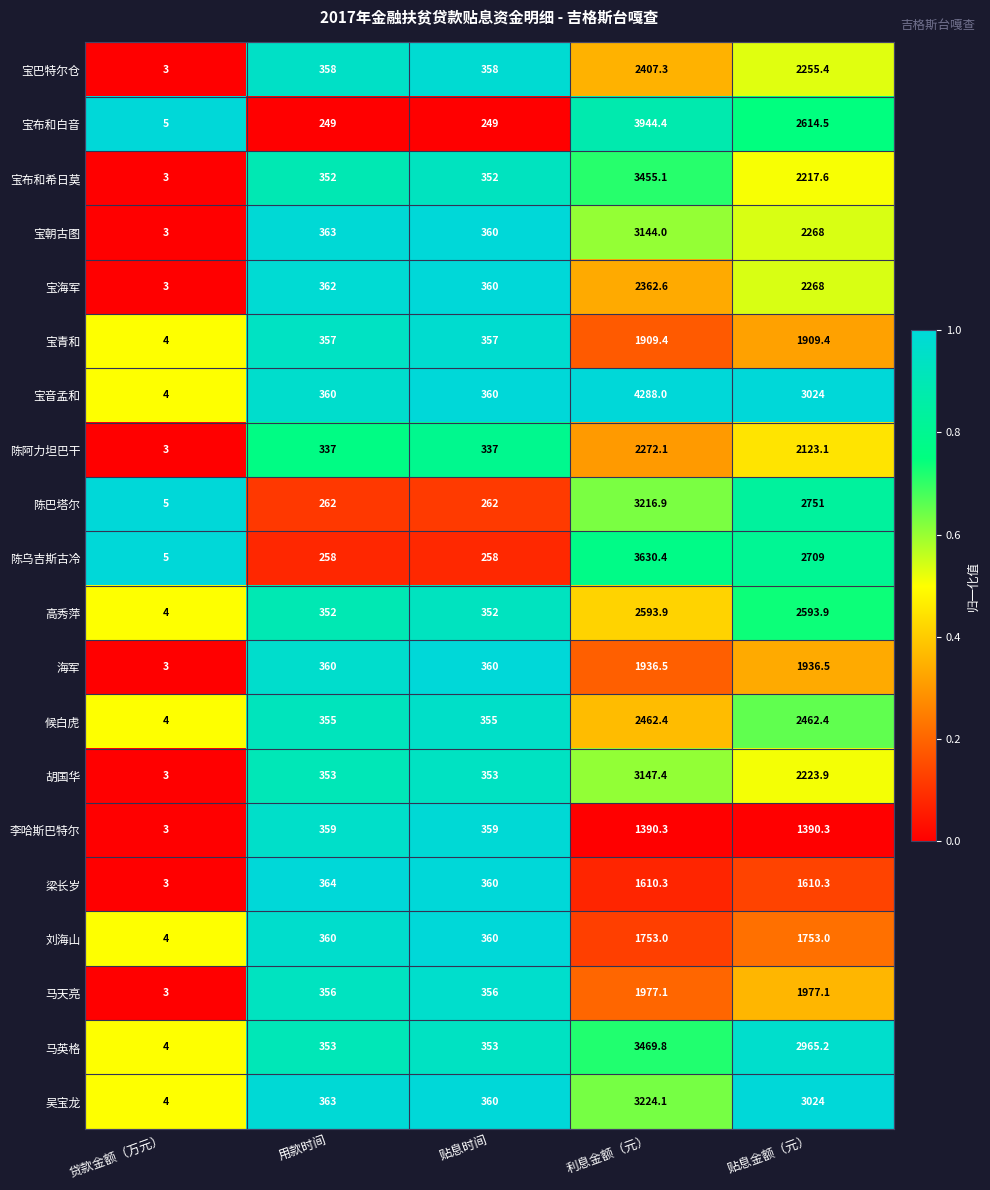

Rank the series by their maximum value, from lowest to highest.

李哈斯巴特尔, 梁长岁, 刘海山, 宝青和, 海军, 马天亮, 陈阿力坦巴干, 宝海军, 宝巴特尔仓, 候白虎, 高秀萍, 宝朝古图, 胡国华, 陈巴塔尔, 吴宝龙, 宝布和希日莫, 马英格, 陈乌吉斯古冷, 宝布和白音, 宝音孟和